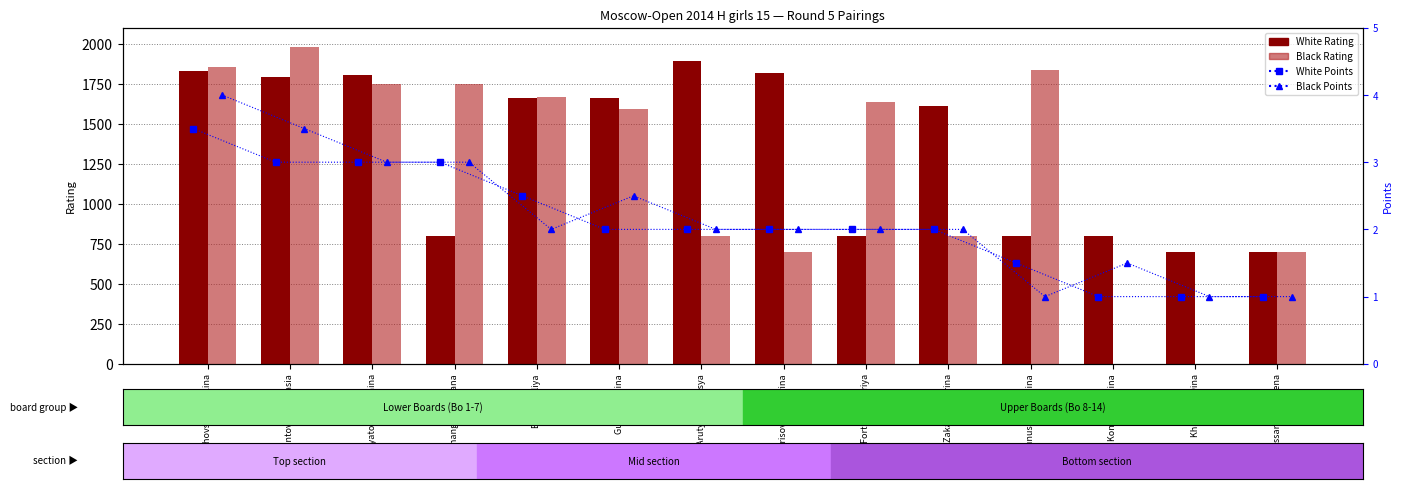

Which has a higher value, Mamontova Anastasia or Junussova Sabina?

Mamontova Anastasia